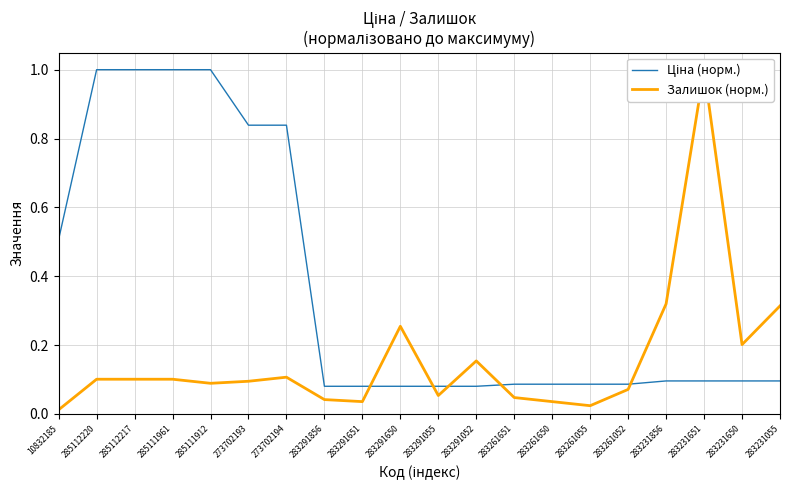

Reading left to right, extract all data points from this chart.

Ціна (норм.): 10832185=0.5	285112220=1.0	285112217=1.0	285111961=1.0	285111912=1.0	273702193=0.8	273702194=0.8	283291856=0.1	283291651=0.1	283291650=0.1	283291055=0.1	283291052=0.1	283261651=0.1	283261650=0.1	283261055=0.1	283261052=0.1	283231856=0.1	283231651=0.1	283231650=0.1	283231055=0.1
Залишок (норм.): 10832185=0.0	285112220=0.1	285112217=0.1	285111961=0.1	285111912=0.1	273702193=0.1	273702194=0.1	283291856=0.0	283291651=0.0	283291650=0.3	283291055=0.1	283291052=0.2	283261651=0.0	283261650=0.0	283261055=0.0	283261052=0.1	283231856=0.3	283231651=1.0	283231650=0.2	283231055=0.3